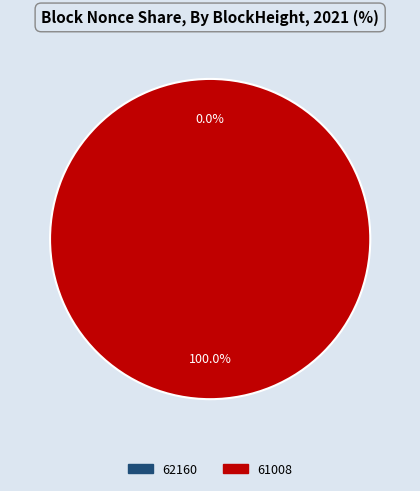

Is there any slice that represents more than half of the pie?

Yes